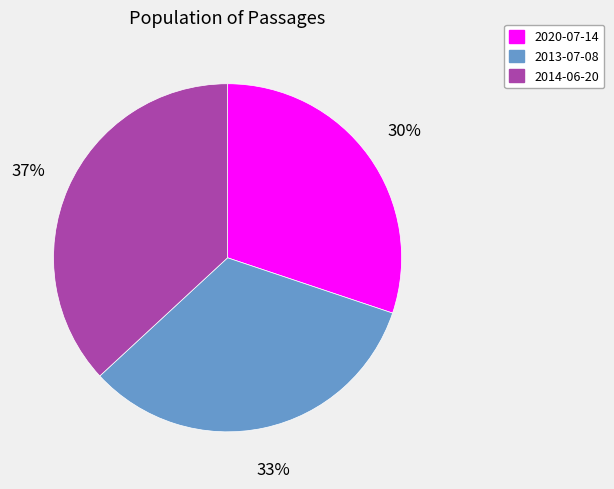

Is 2014-06-20 the majority of the pie?

No